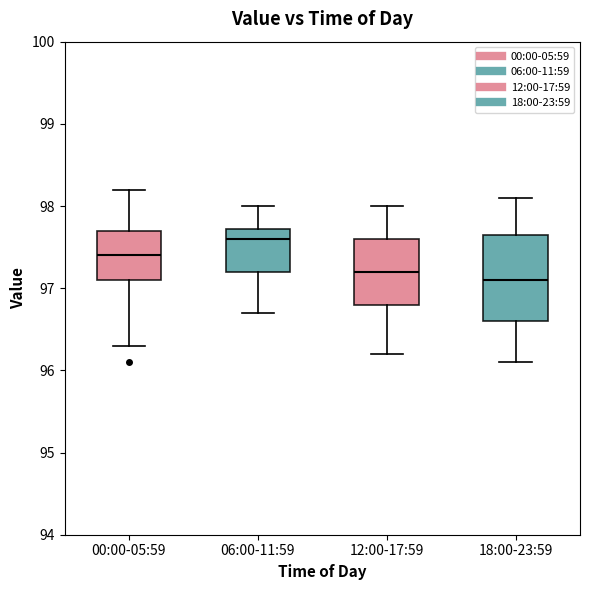

Reading left to right, read every box against the y-axis: the position of its median line, the range the box covers, and the ends of its whiskers. The values are not printed on the chart, so give them approximately, as read against the axis.

00:00-05:59: median 97.4, box 97.1 to 97.7, whiskers 96.3 to 98.2
06:00-11:59: median 97.6, box 97.2 to 97.7, whiskers 96.7 to 98.0
12:00-17:59: median 97.2, box 96.8 to 97.6, whiskers 96.2 to 98.0
18:00-23:59: median 97.1, box 96.6 to 97.7, whiskers 96.1 to 98.1